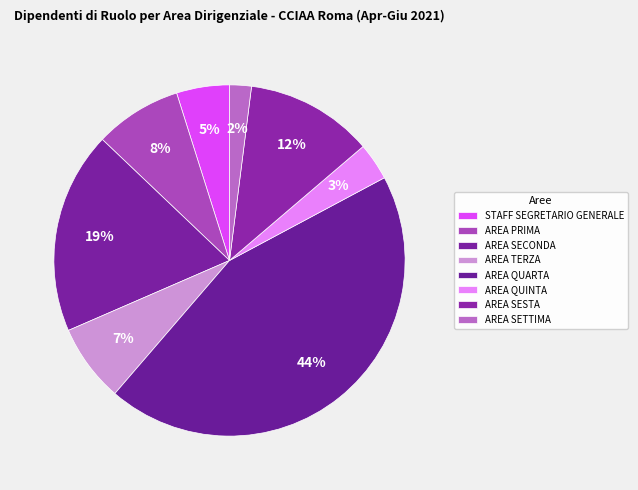

The AREA QUINTA slice represents 3% of the pie. True or false?

True